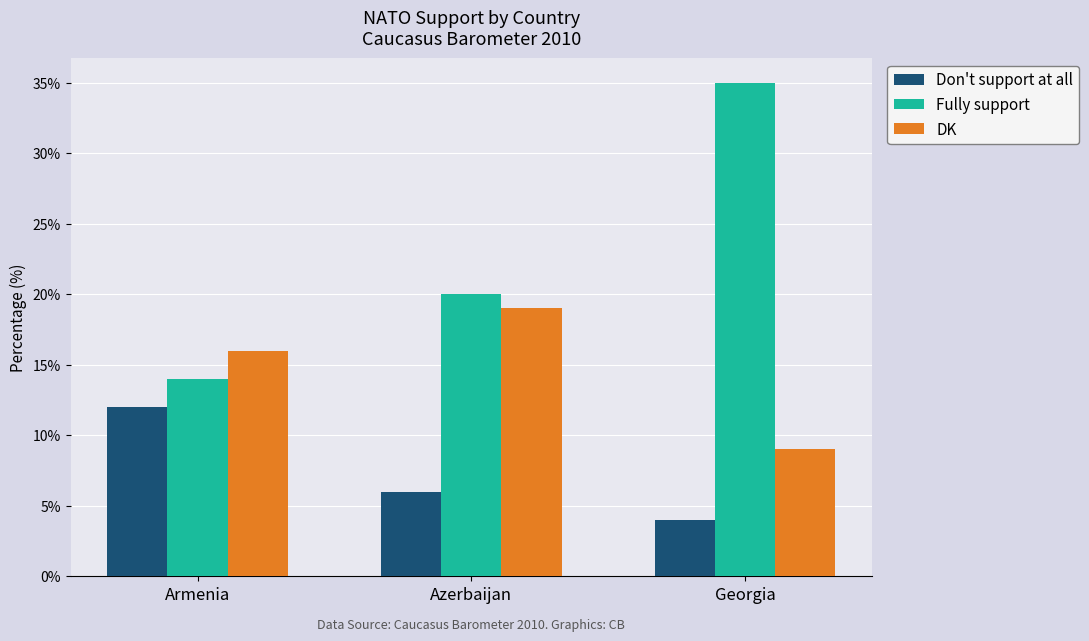

Between Armenia and Georgia, which series saw the biggest shift?

Fully support